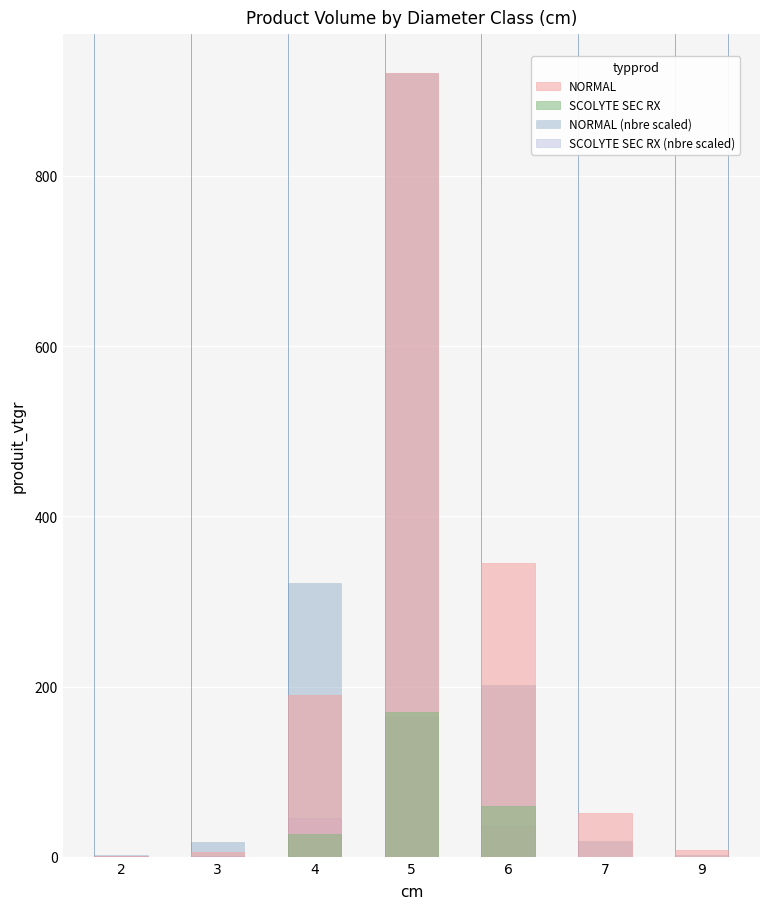

What is the total value across all series at 5?

2174.8